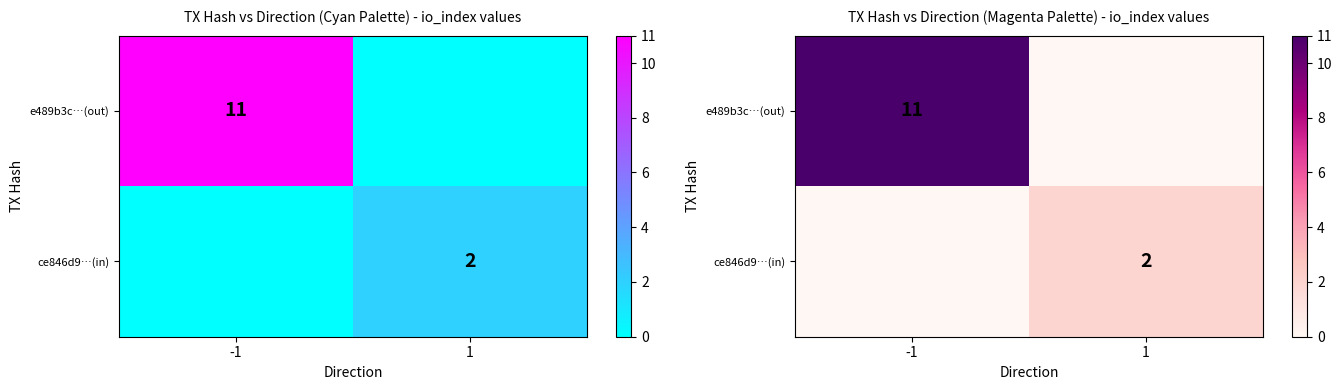

List the series in order of their overall mean, lowest first.

ce846d9…(in), e489b3c…(out)